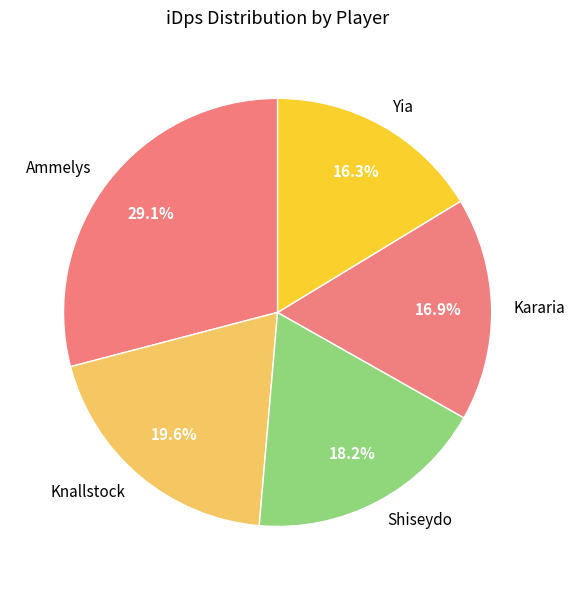

What percentage is the Yia slice, to the nearest percent?

16%